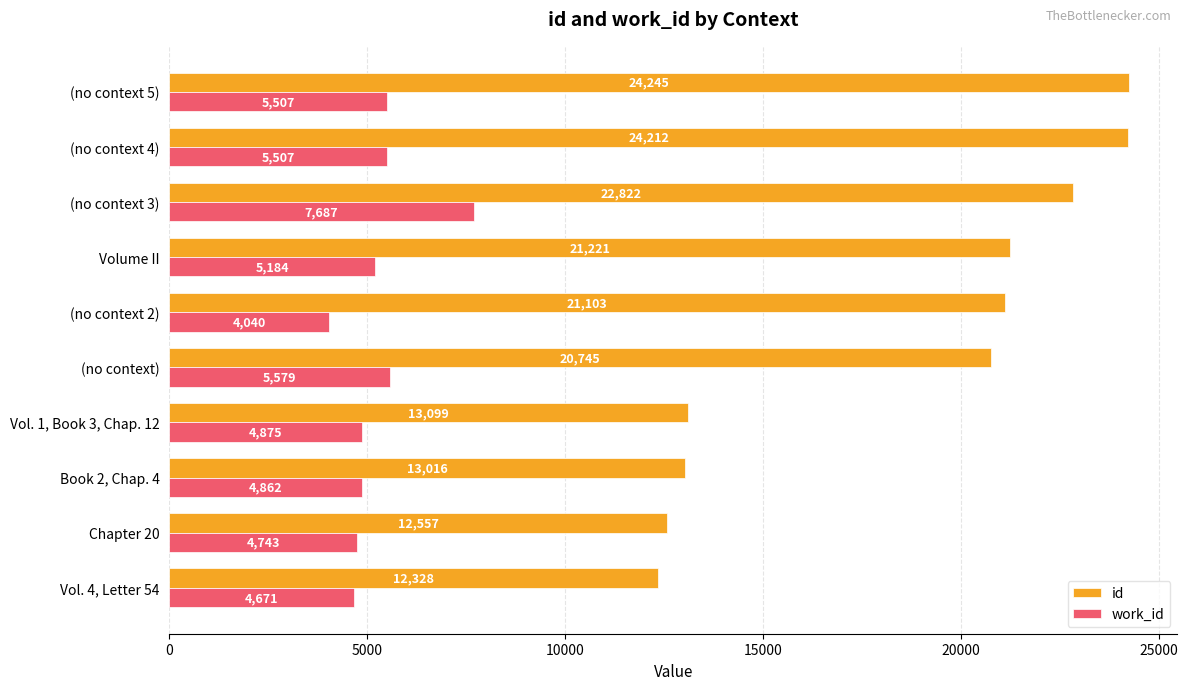

Is the value of id at (no context 5) greater than the value of work_id at Chapter 20?

Yes